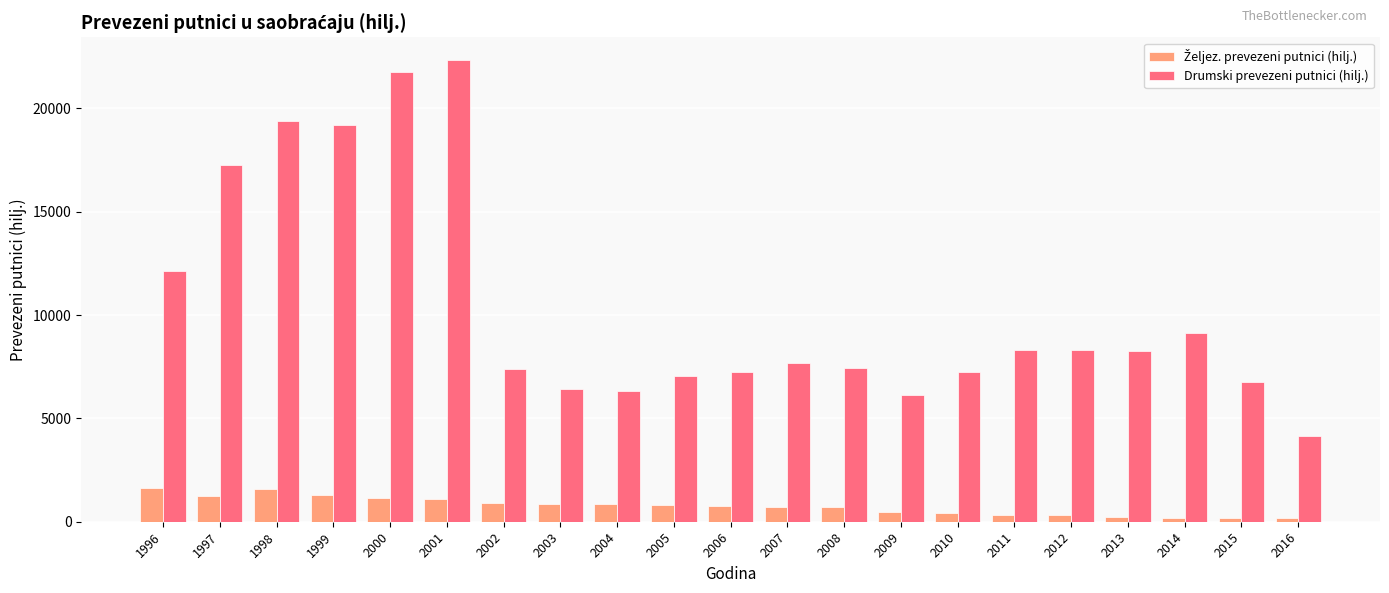

What is the sum of the Drumski prevezeni putnici (hilj.) values at 1997 and 2005?

24298